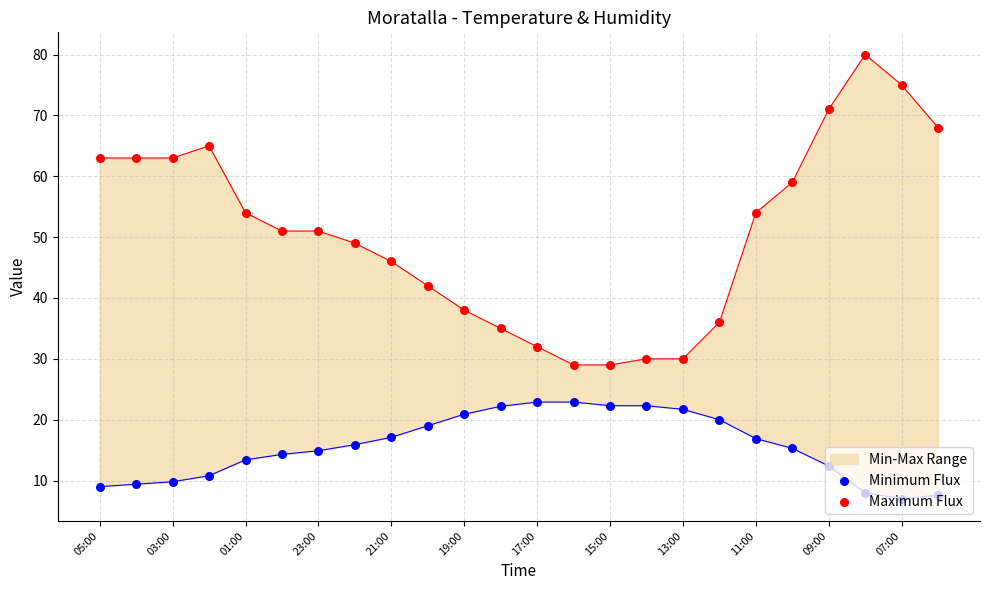

Which series reaches the minimum Y coordinate?

Minimum Flux